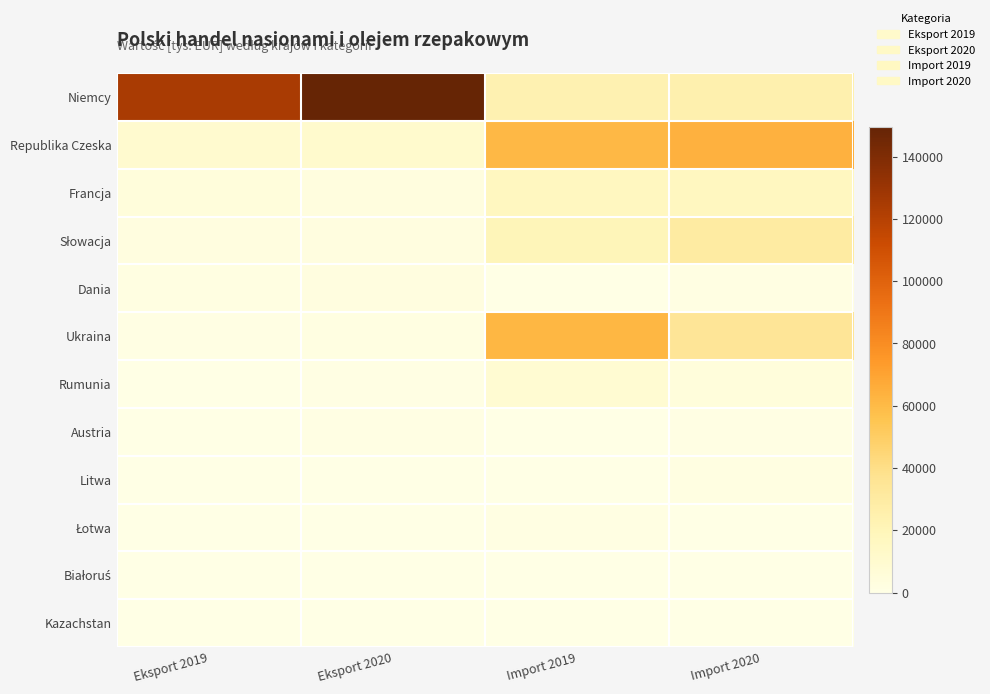

What is the total value across all series at Import 2019?

192948.4